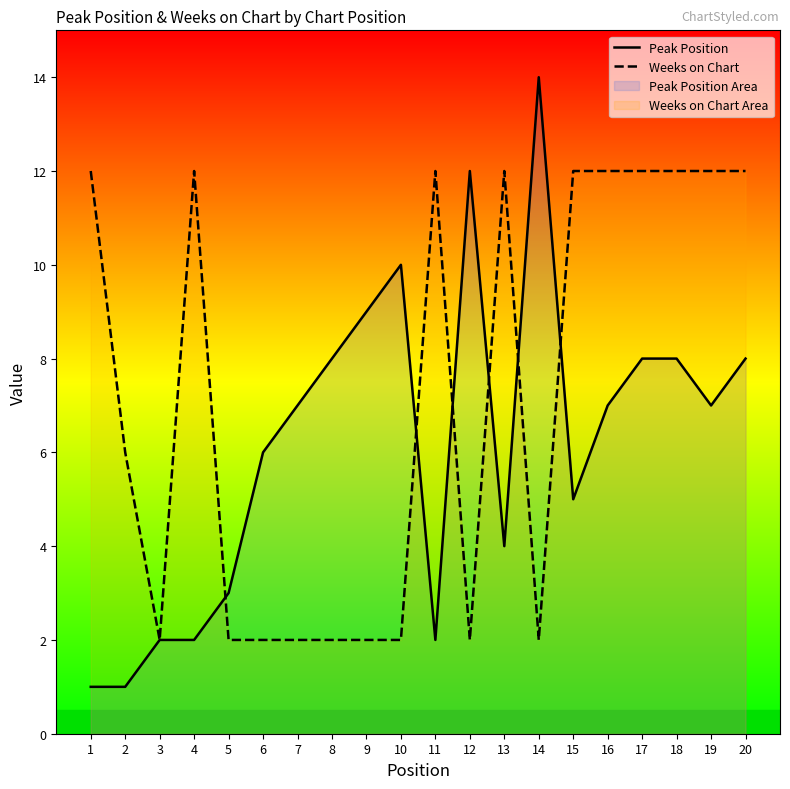

At how many categories does at least one series exceed 4?

18